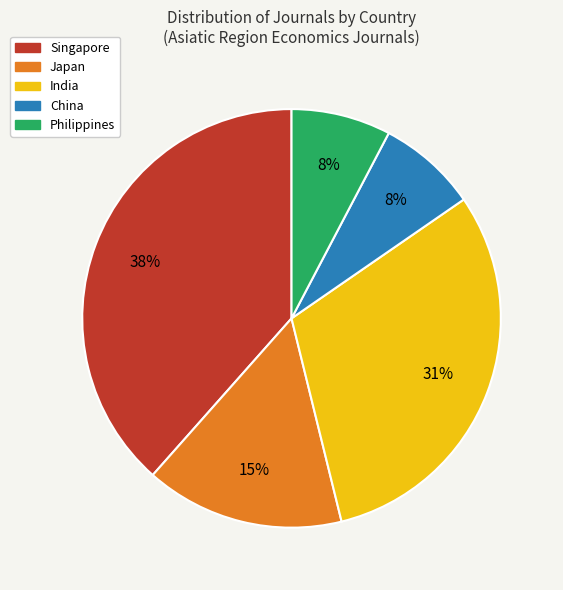

What percentage is the Singapore slice, to the nearest percent?

38%